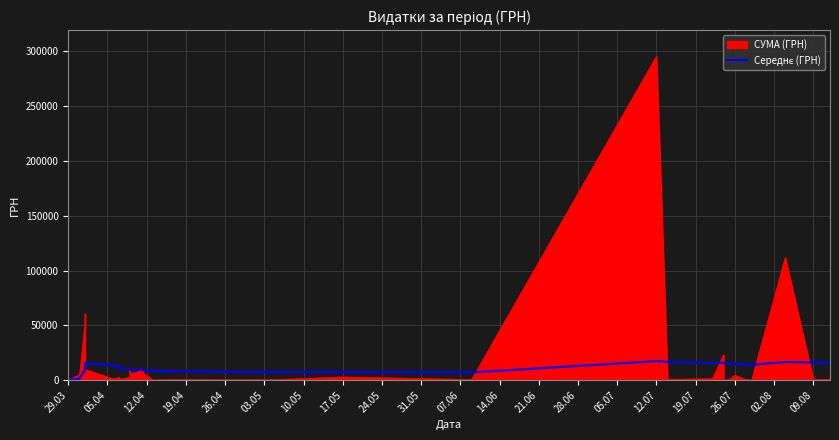

True or false: the data shows 2925.3 at 12.07.

False